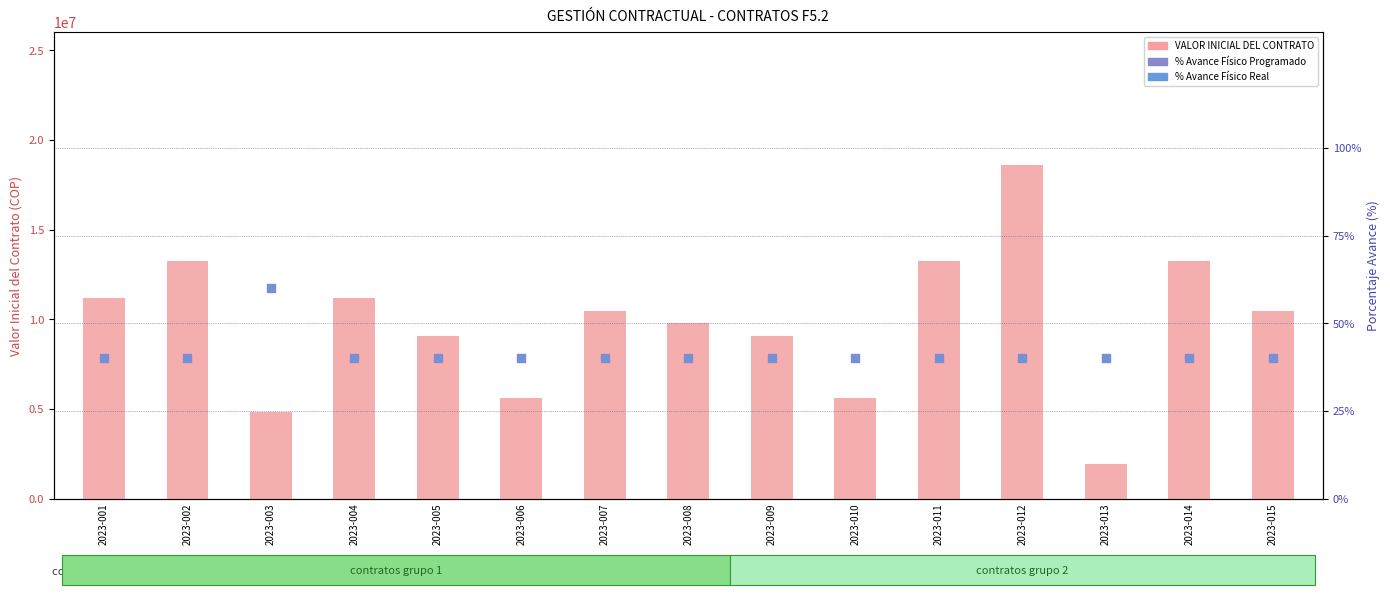

At which category is the sum across all series the highest?

2023-012